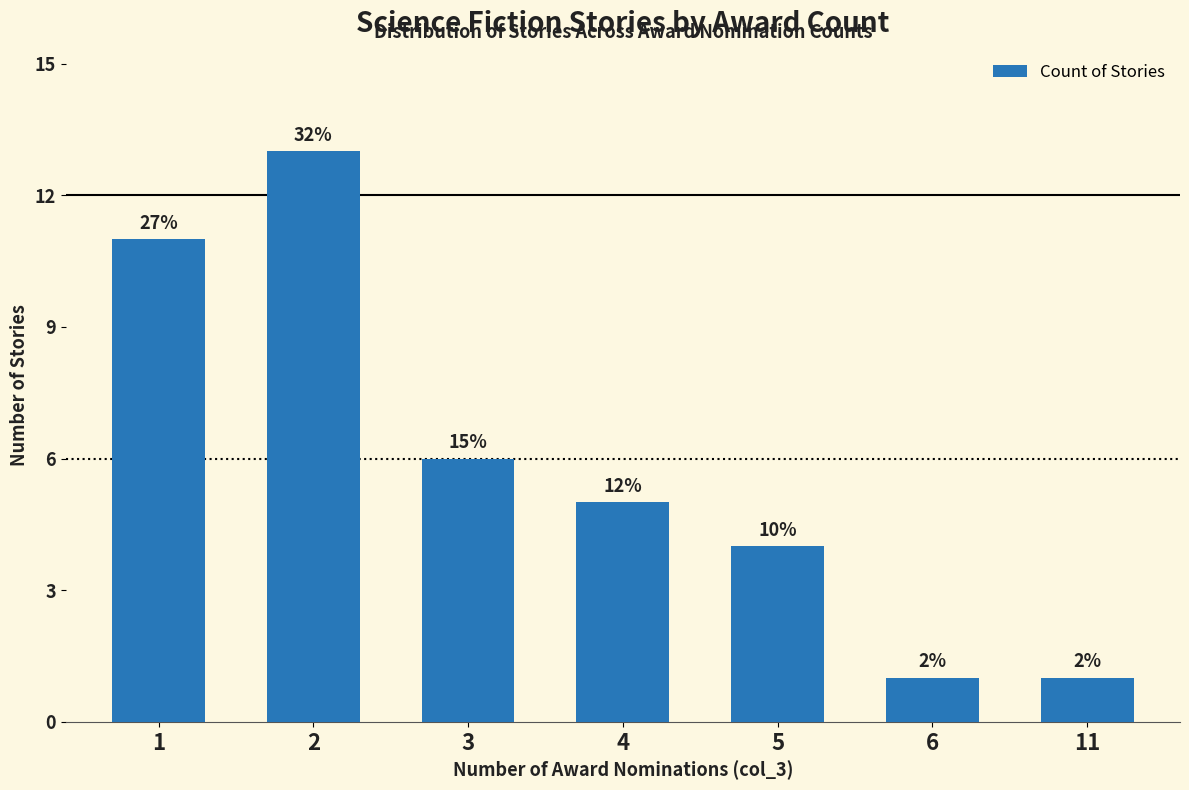

True or false: the data shows 11 at 1.

True